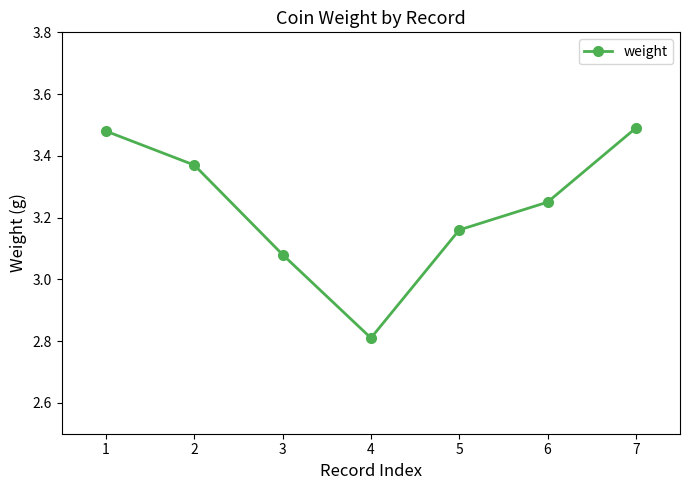

Approximately how many times larger is the value at 3 compared to 4?

1.1